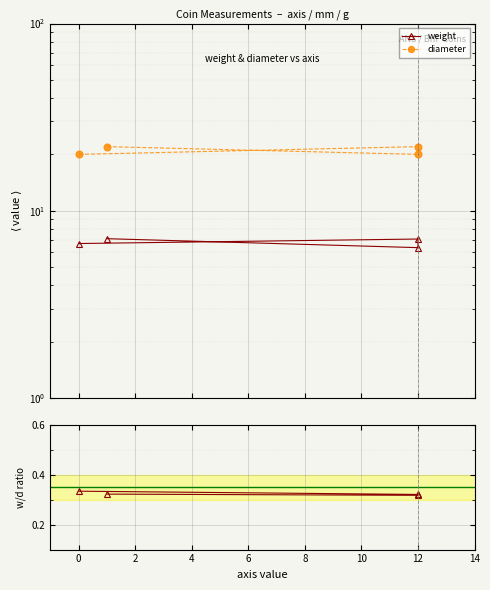

True or false: diameter and weight intersect in this chart.

False